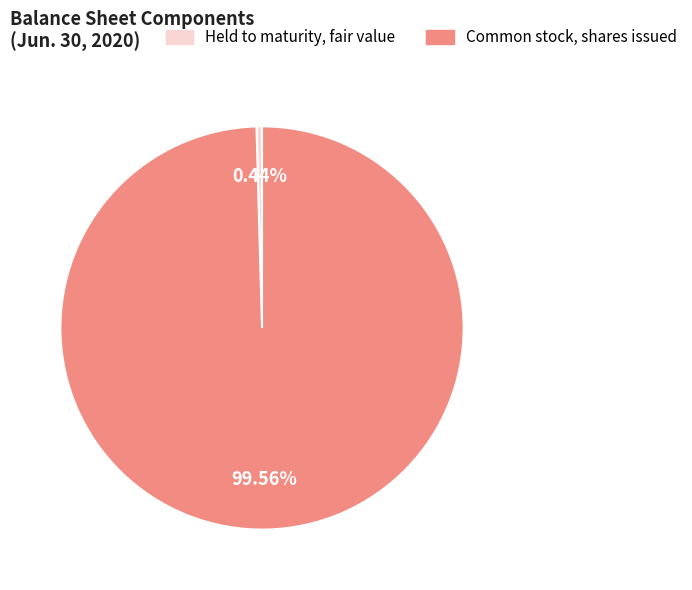

Is there any slice that represents more than half of the pie?

Yes